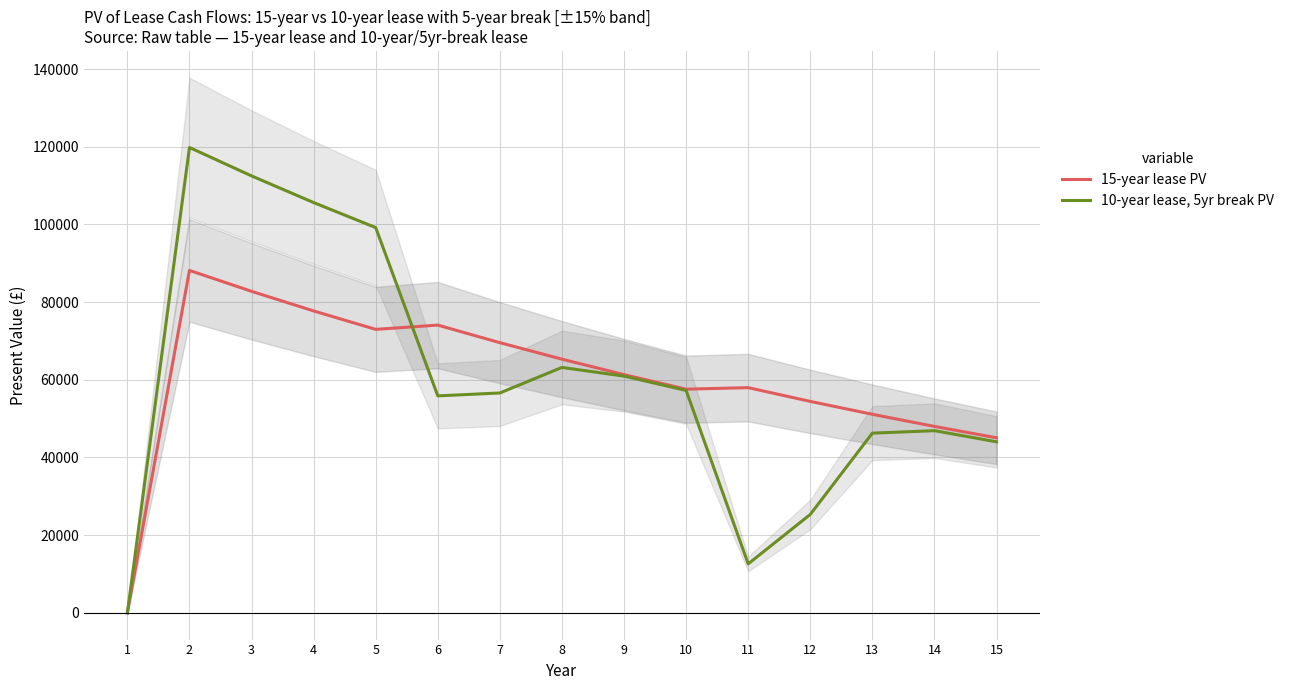

Which series changed the most between 2 and 6?

10-year lease, 5yr break PV